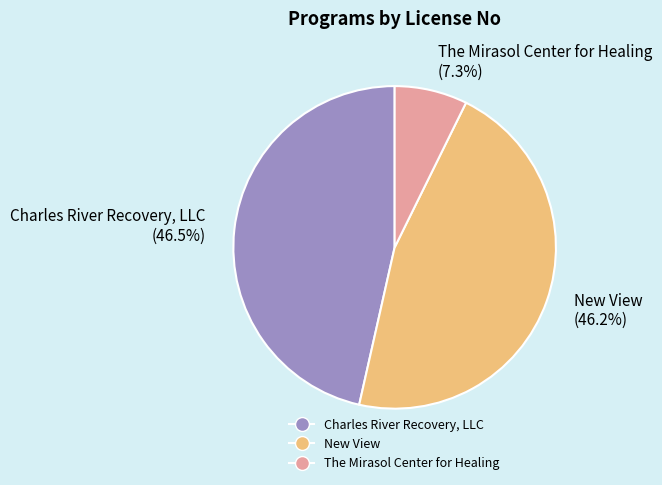

To the nearest percent, what is the average slice percentage?

33%